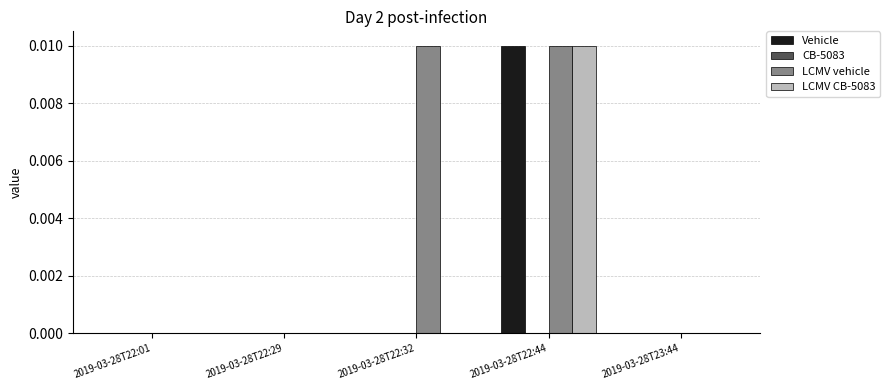

The LCMV vehicle series shows 0.0 at 2019-03-28T22:44. True or false?

True